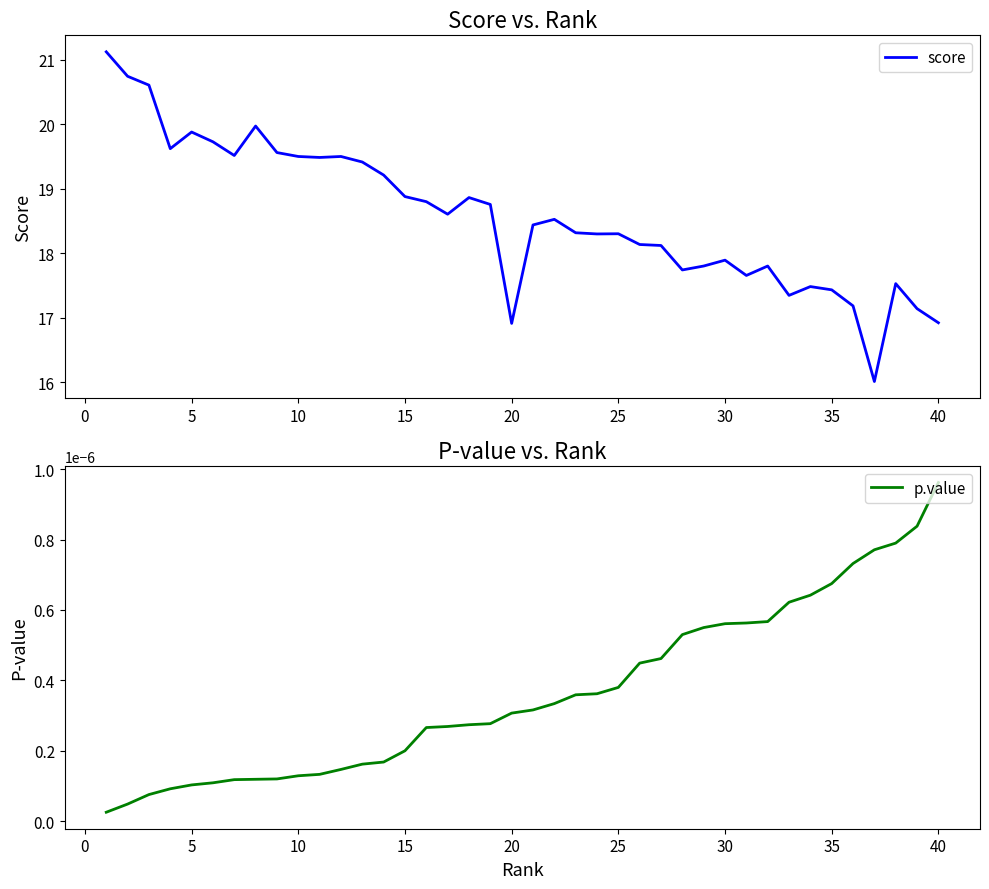

What is the minimum value for score?

16.0